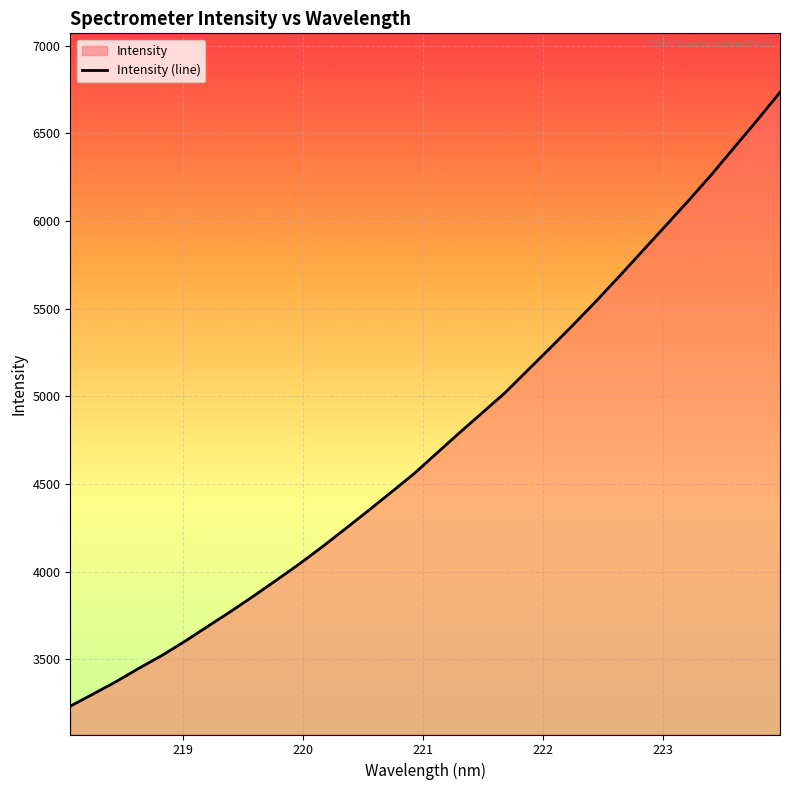

How many series are shown in this chart?

1